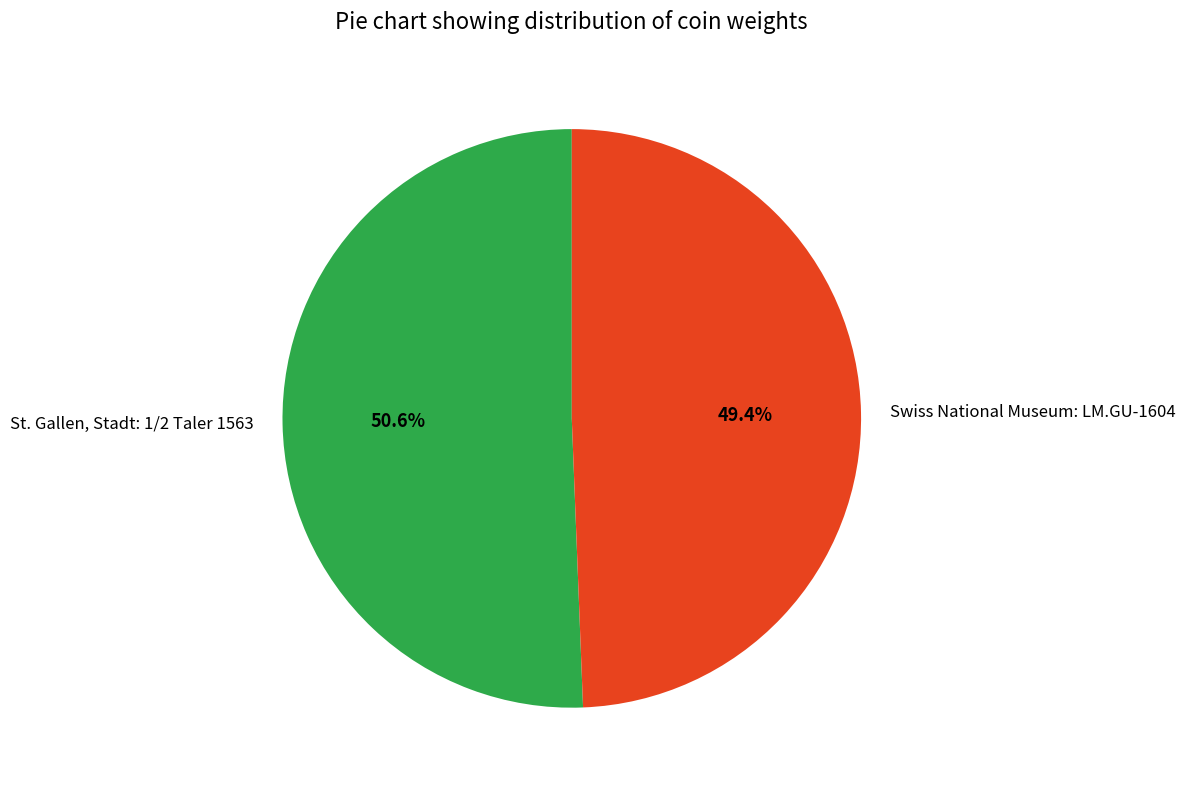

Count the number of slices in the pie.

2